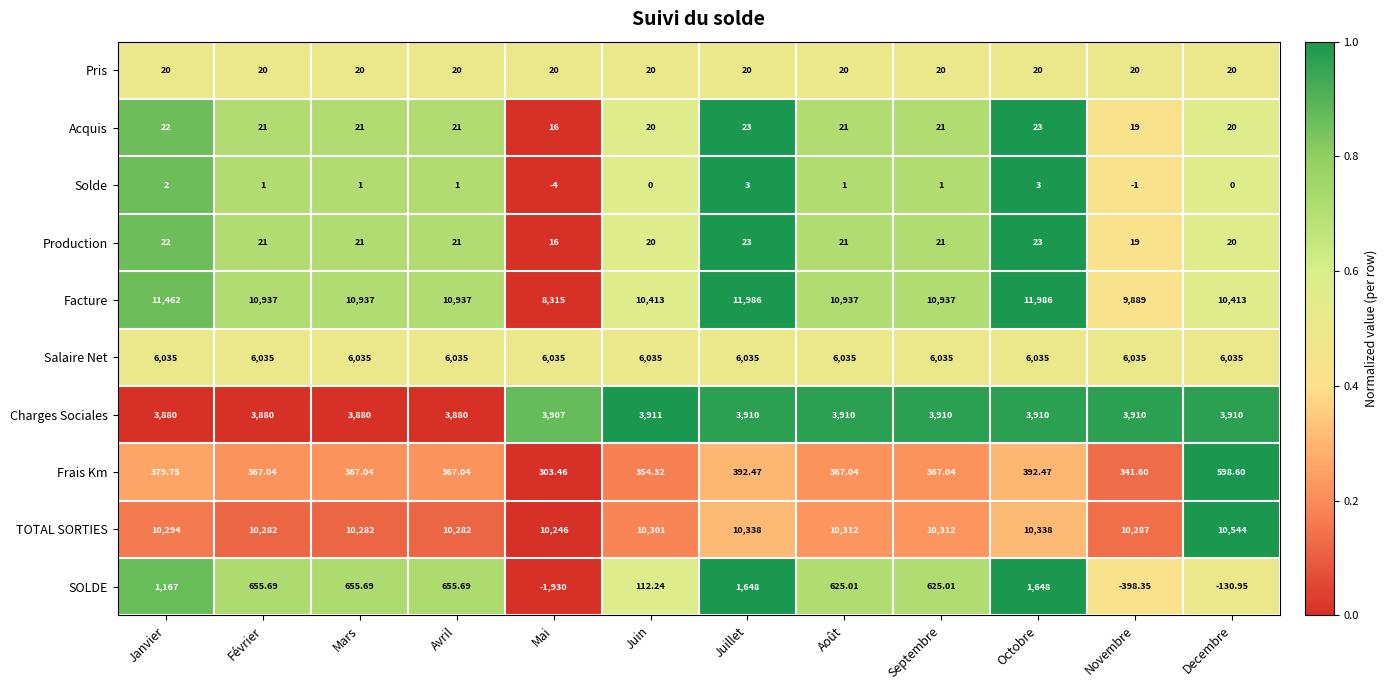

Which label corresponds to the smallest value in the chart?

Mai